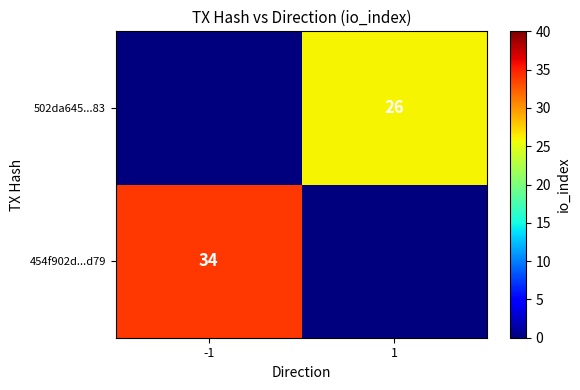

Between 1 and -1, which is larger?

-1